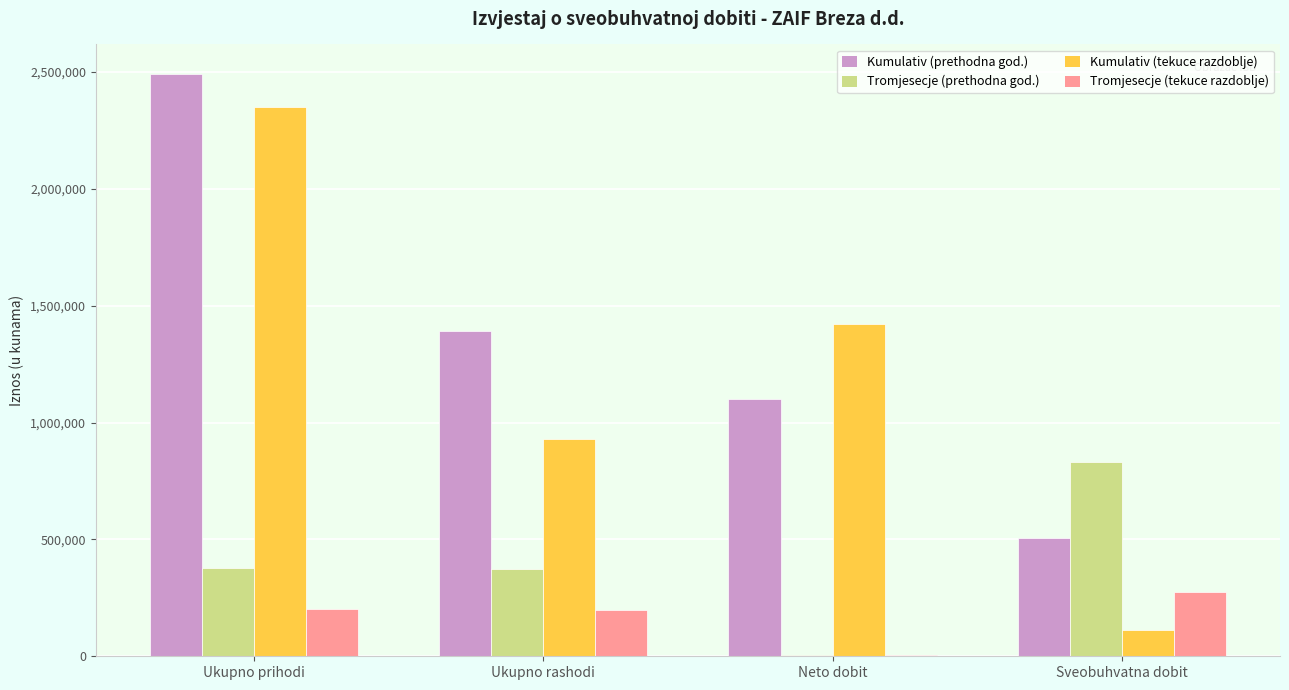

What is the sum of all Tromjesecje (tekuce razdoblje) values?

681710